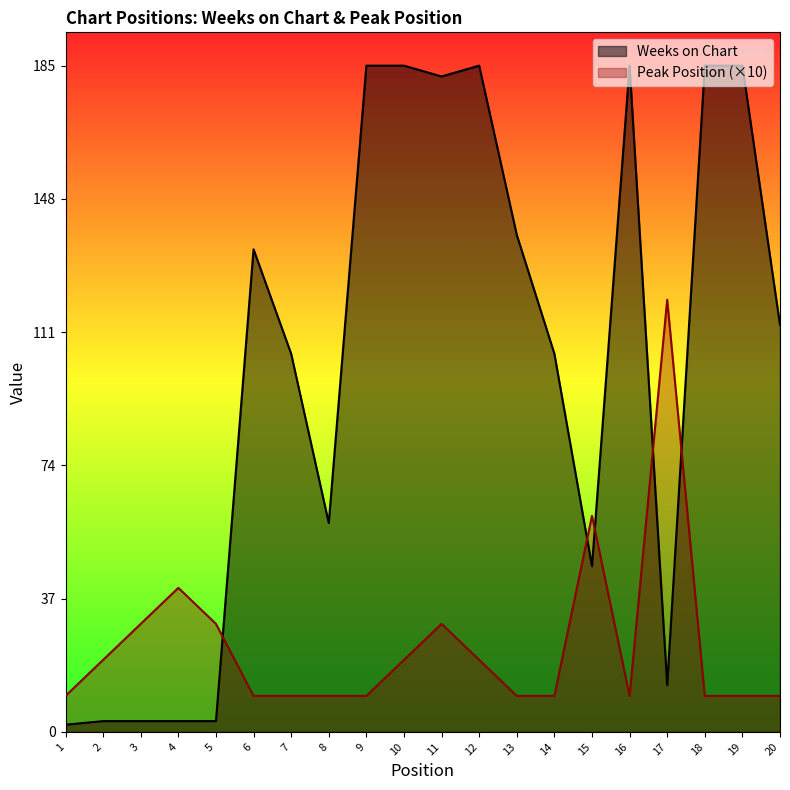

What are all the series names shown in the legend?

Weeks on Chart, Peak Position (×10)